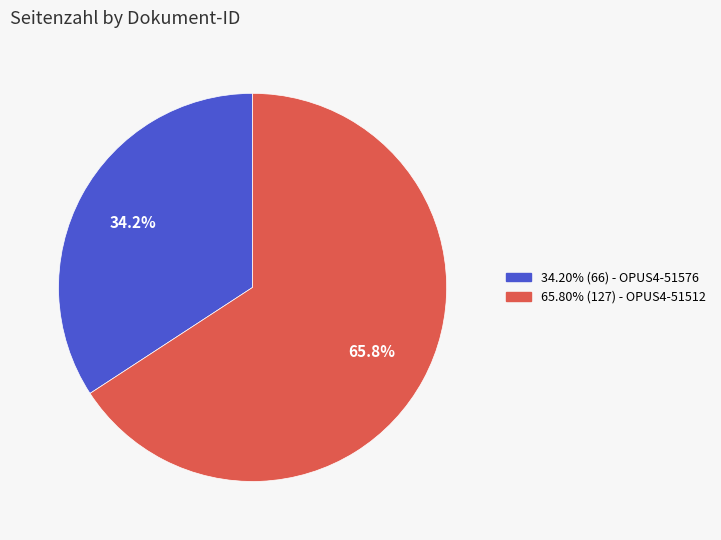

Is there any slice that represents more than half of the pie?

Yes